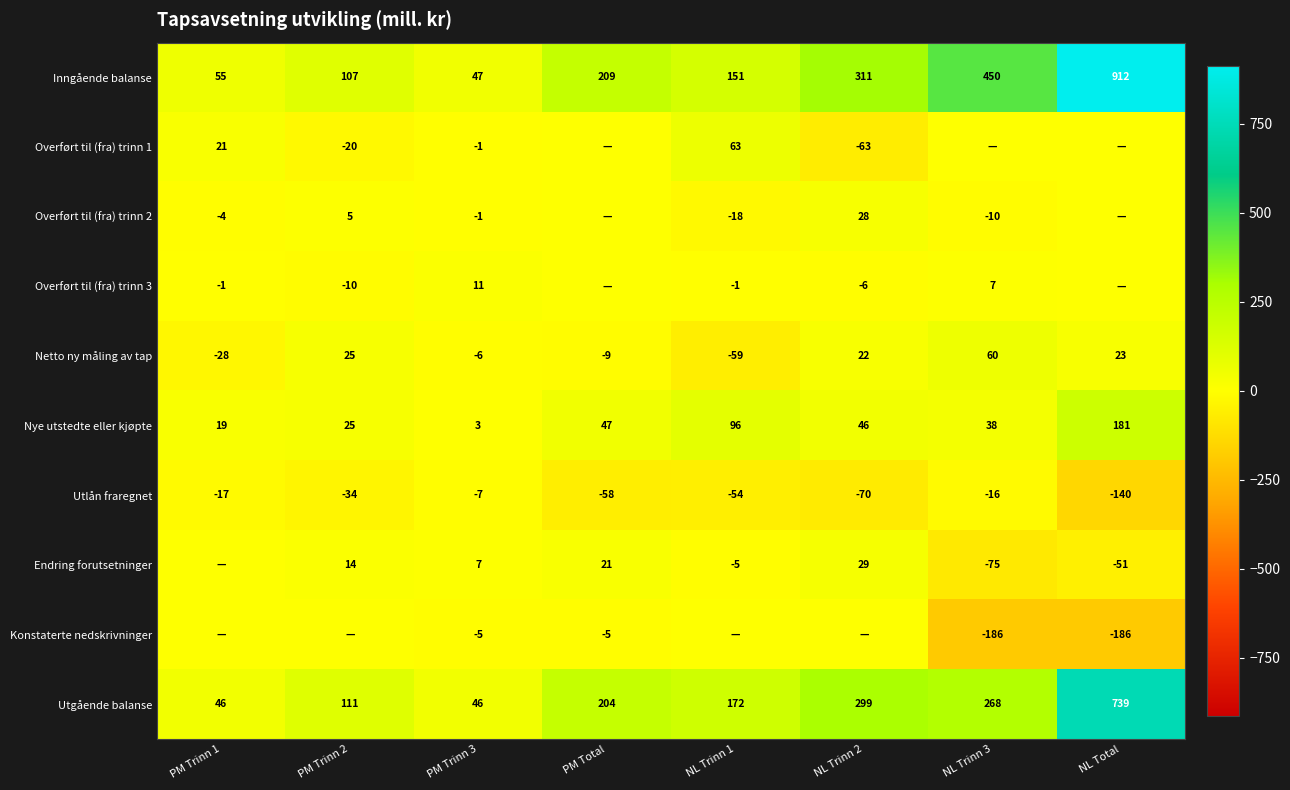

How many negative values does the Netto ny måling av tap series have?

4